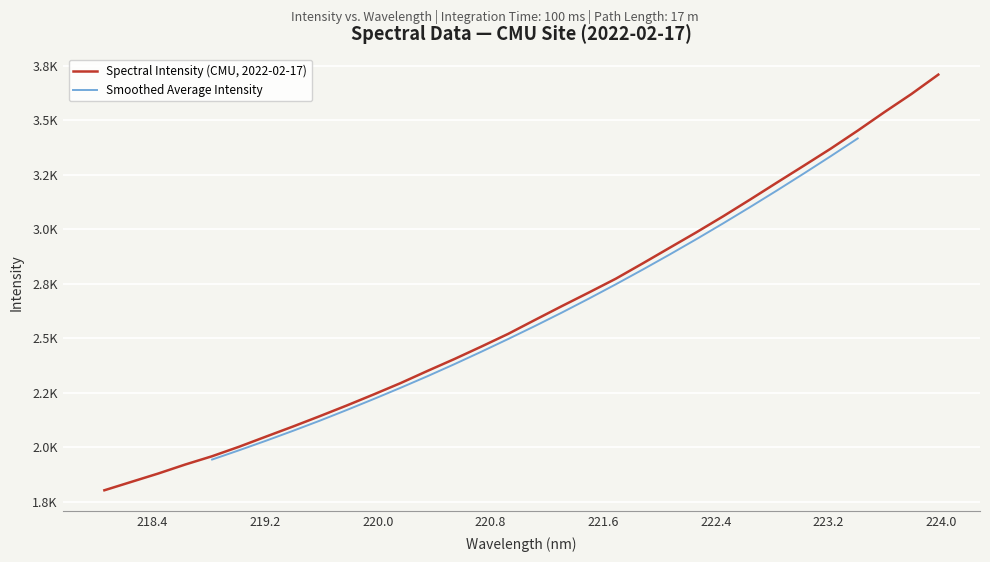

Where does the data first go above 2584?

221.1174